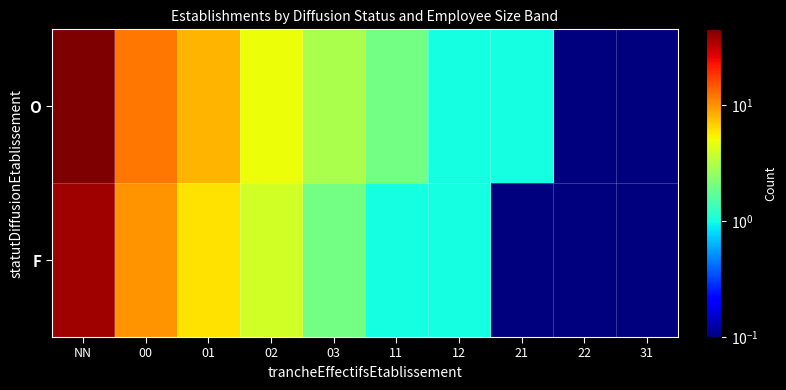

Reading right to left, what are all the values shown in this chart?

O: 31=0.1	22=0.1	21=1.0	12=1.0	11=2.0	03=3.0	02=5.0	01=8.0	00=12.0	NN=45.0
F: 31=0.1	22=0.1	21=0.1	12=1.0	11=1.0	03=2.0	02=4.0	01=6.0	00=10.0	NN=38.0